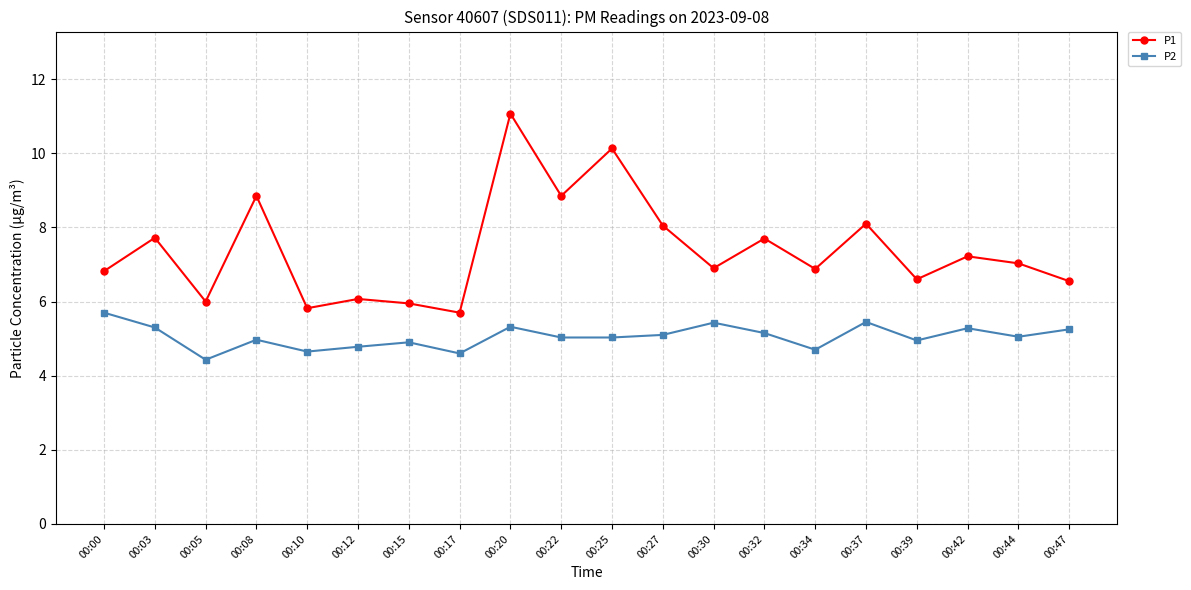

What are all the series names shown in the legend?

P1, P2